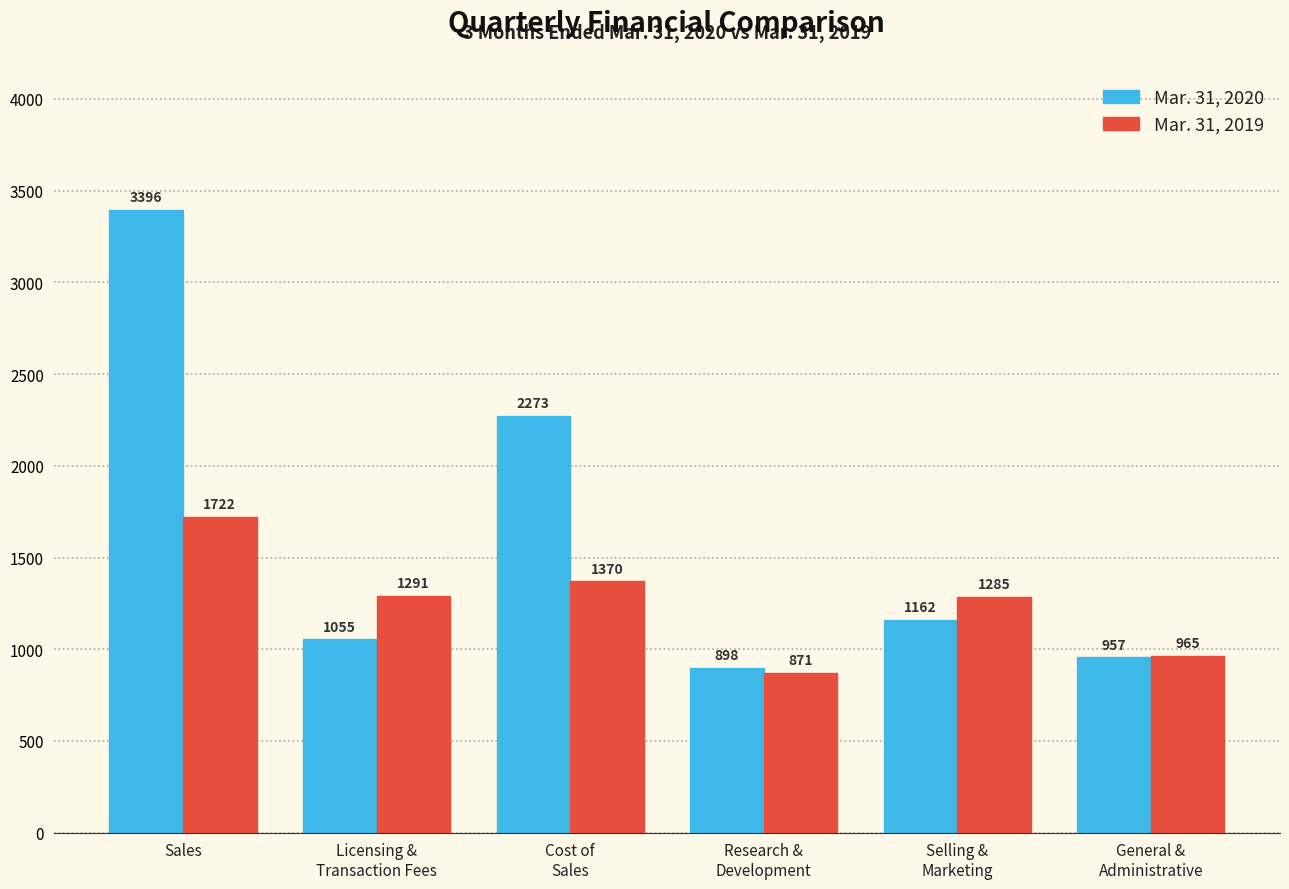

Reading left to right, transcribe all the data shown in this chart.

Mar. 31, 2020: 3396	1055	2273	898	1162	957
Mar. 31, 2019: 1722	1291	1370	871	1285	965